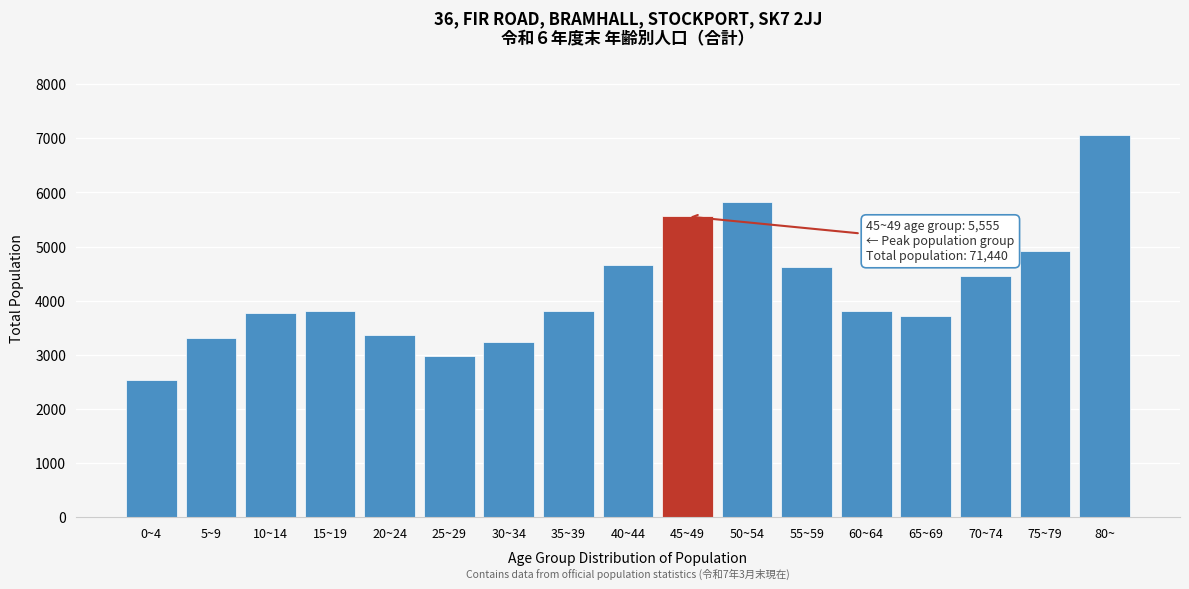

What is the smallest value displayed?

2538